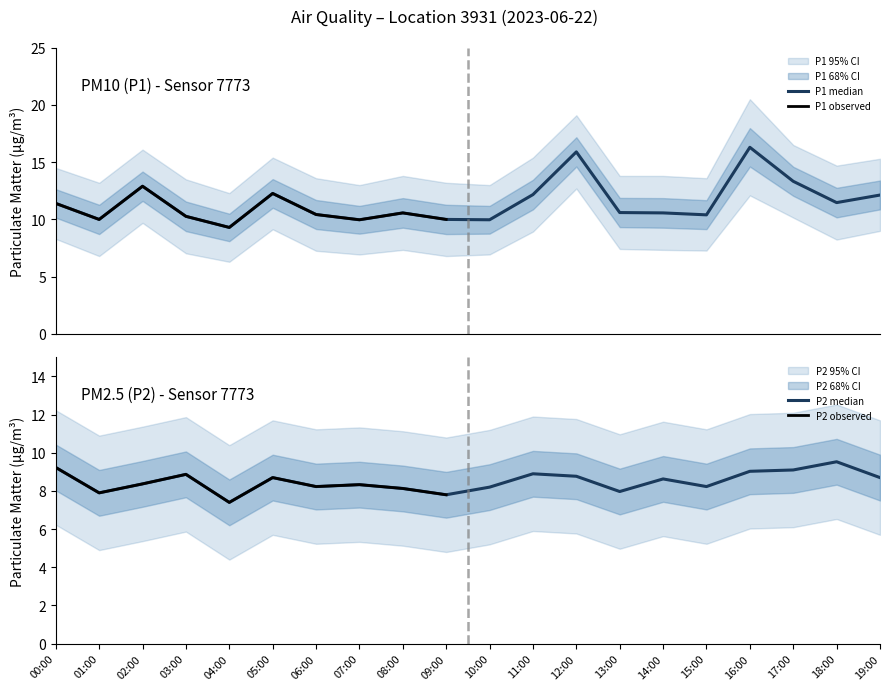

Between 08:00 and 04:00, which is larger?

08:00